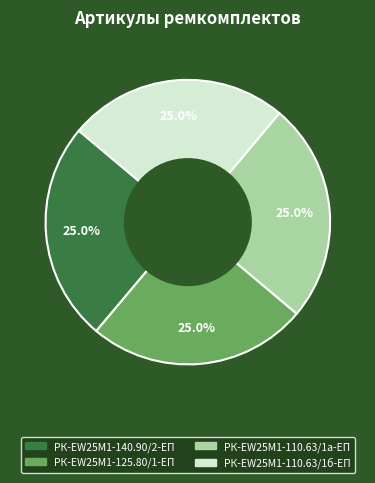

Approximately how many times larger is the value at РК-EW25M1-125.80/1-ЕП compared to РК-EW25M1-140.90/2-ЕП?

1.0